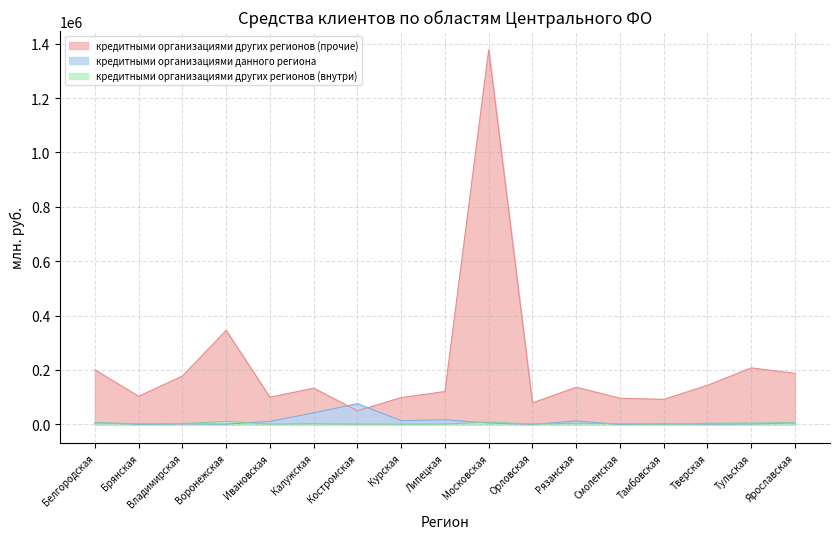

What is the approximate value of кредитными организациями других регионов (прочие) at Белгородская, to the nearest 10?

200630